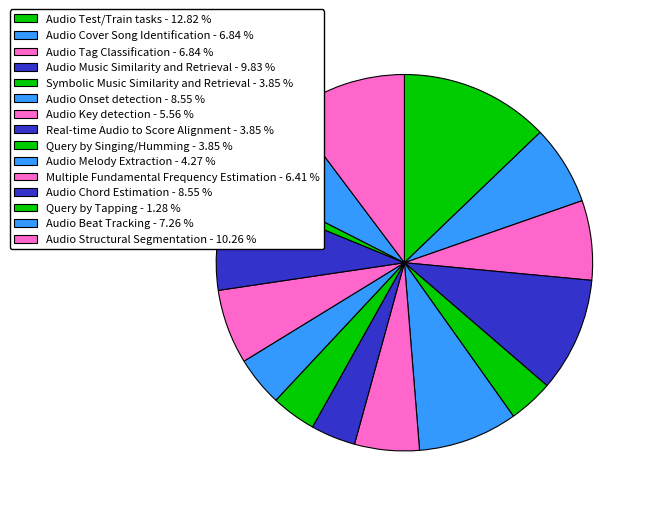

Count the number of slices in the pie.

15